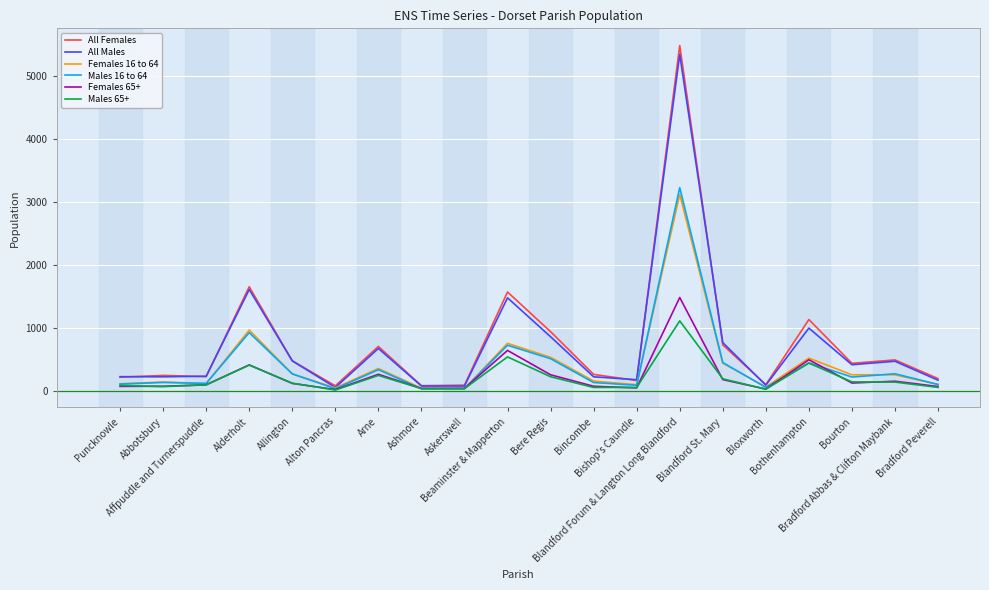

Rank the series by their maximum value, from lowest to highest.

Males 65+, Females 65+, Females 16 to 64, Males 16 to 64, All Males, All Females